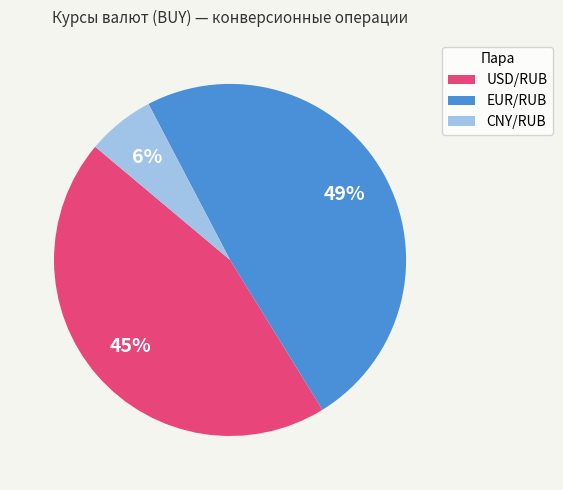

Do CNY/RUB and USD/RUB together represent more than half of the pie?

Yes